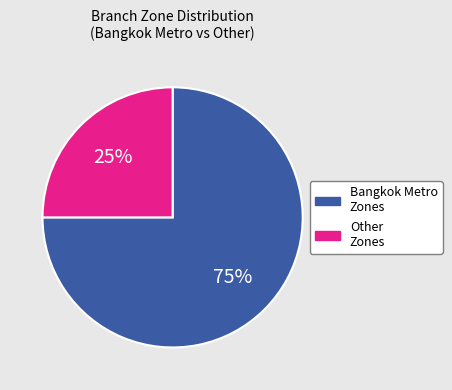

Rank the categories by value from lowest to highest.

Other Zones, Bangkok Metro Zones